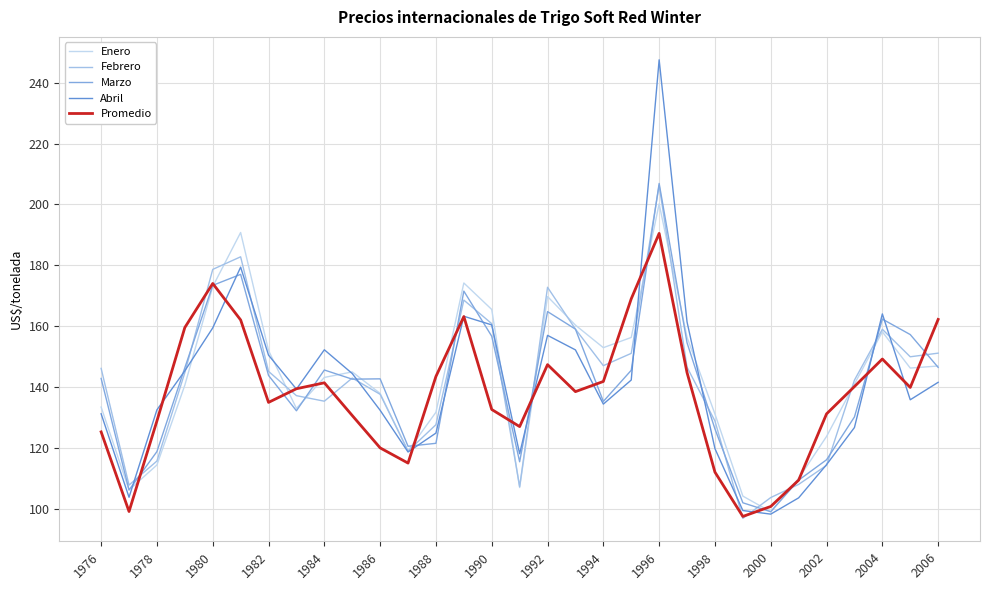

What is the lowest value of the Febrero series?

97.0